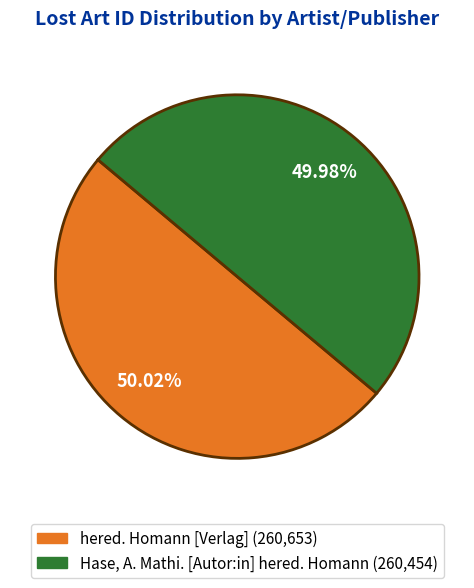

Count the number of slices in the pie.

2